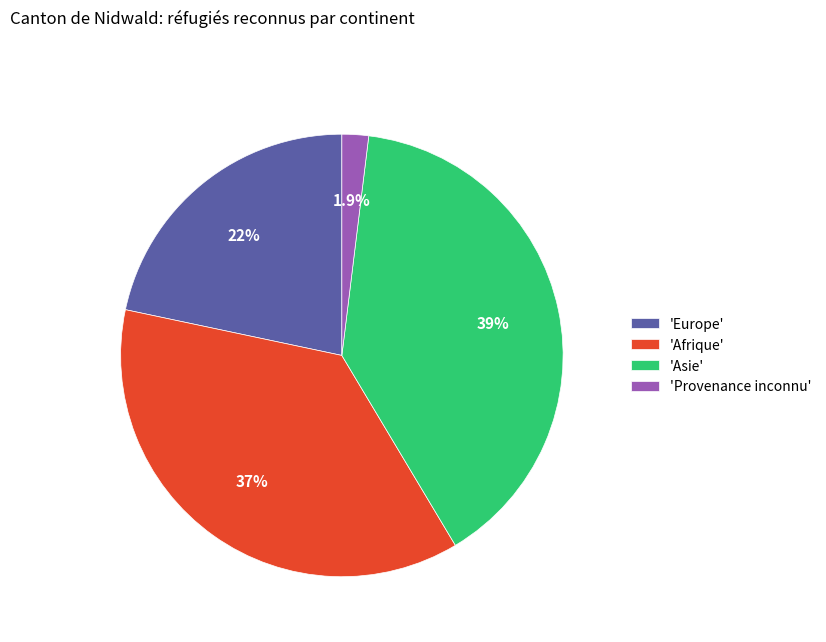

Approximately how many times larger is the value at 'Afrique' compared to 'Europe'?

1.7